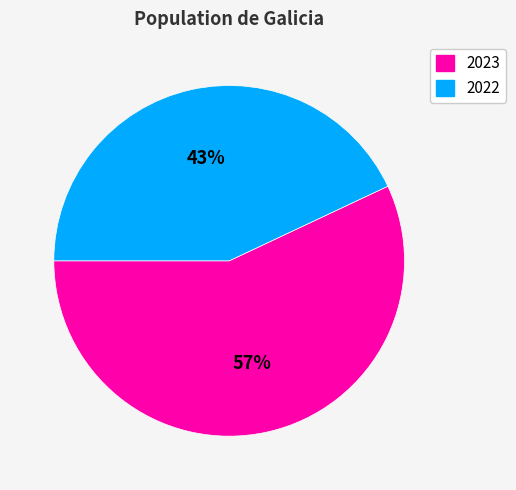

How many segments does this pie chart have?

2